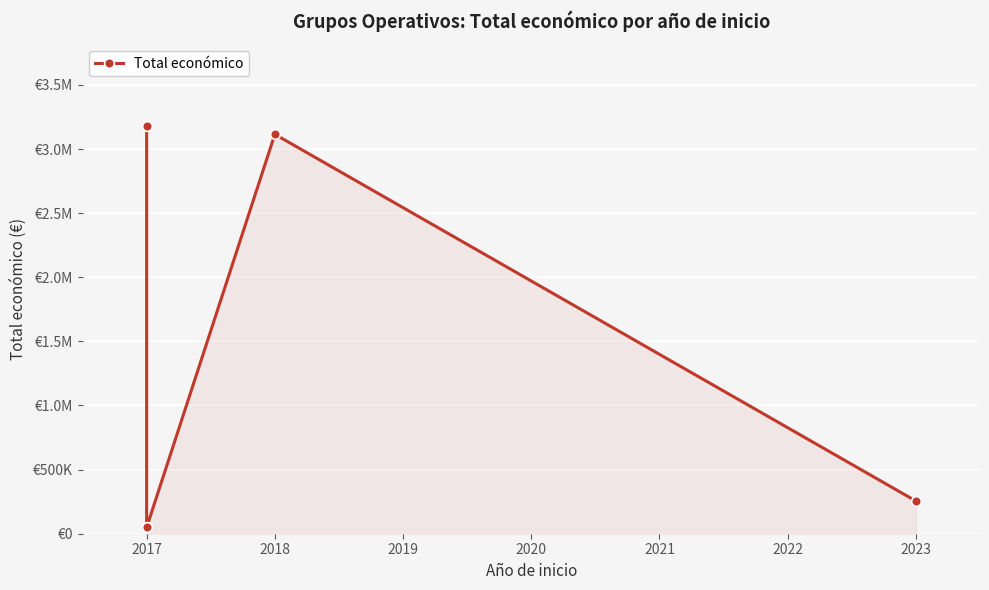

At which category does the data reach its first local peak?

2018